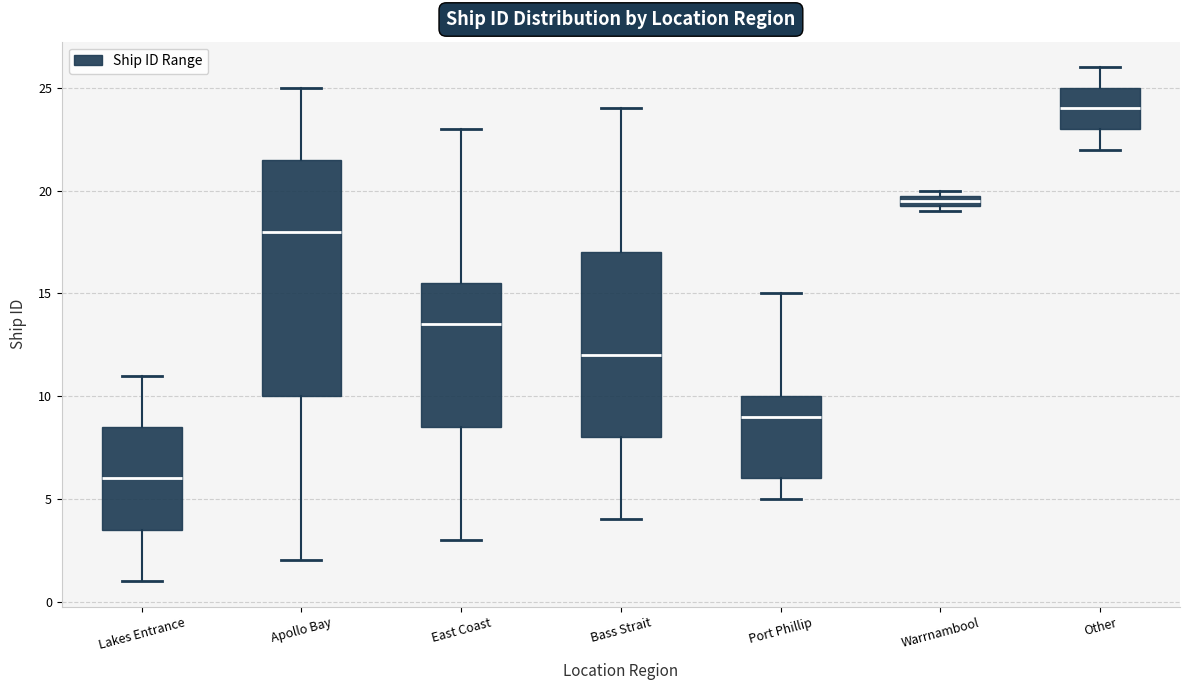

Which box's median line is the highest?

Other